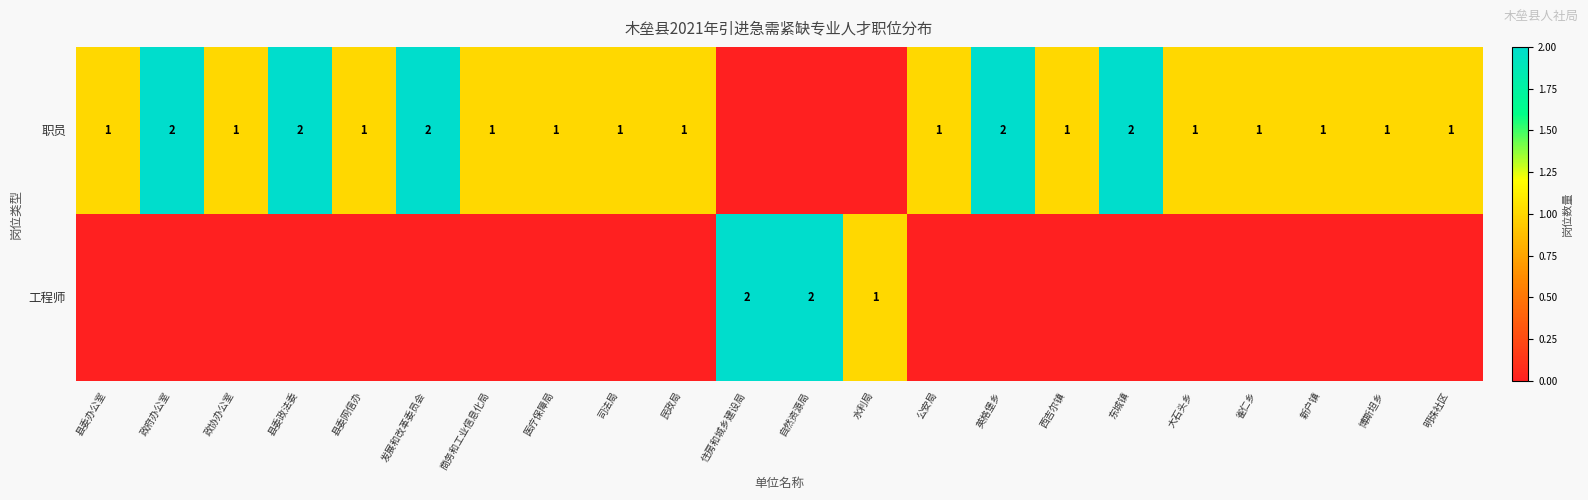

The 职员 series shows 2 at 政协办公室. True or false?

False